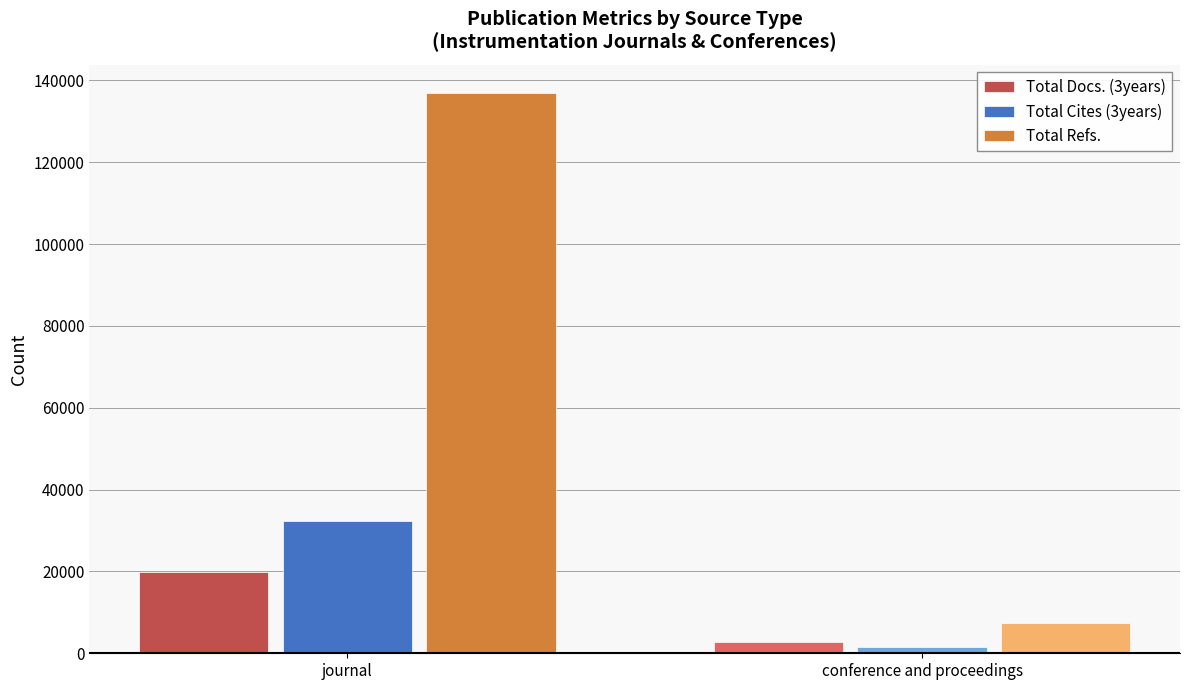

Which series has the largest range (max minus min)?

Total Refs.